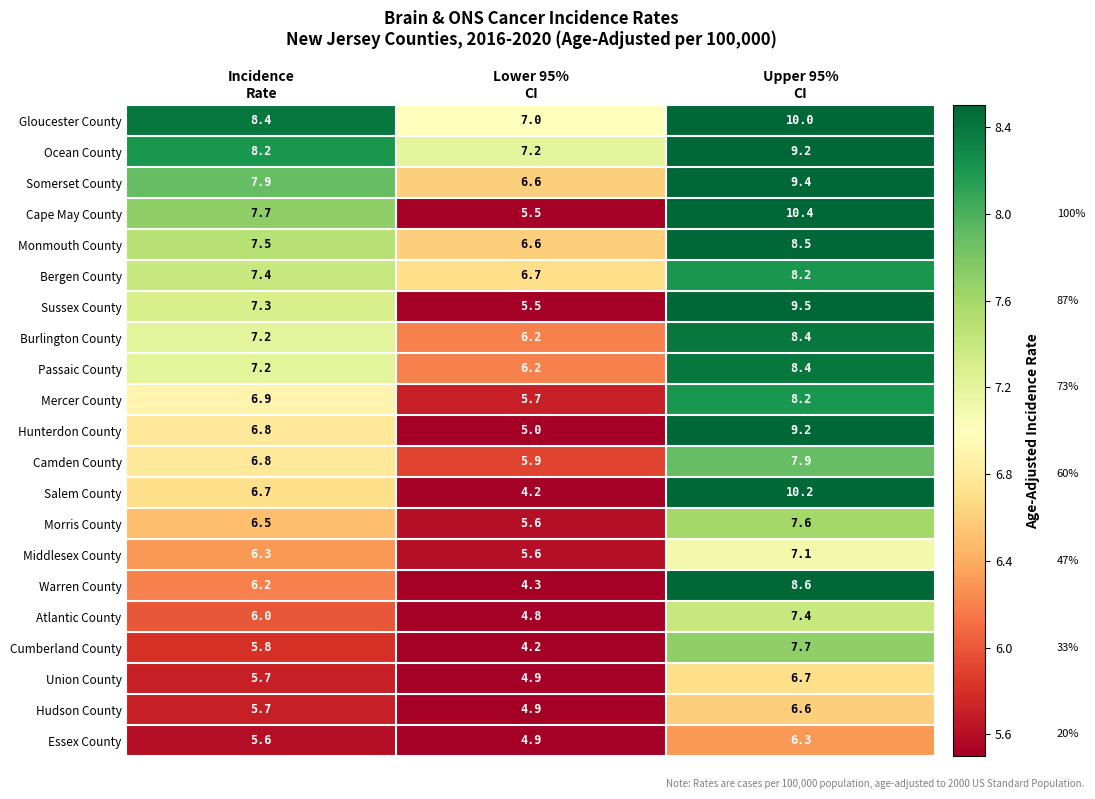

Which series has the largest range (max minus min)?

Salem County